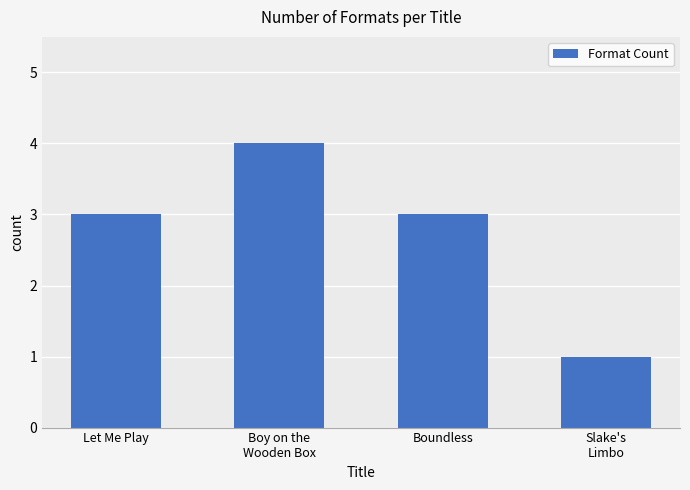

What is the average value?

3